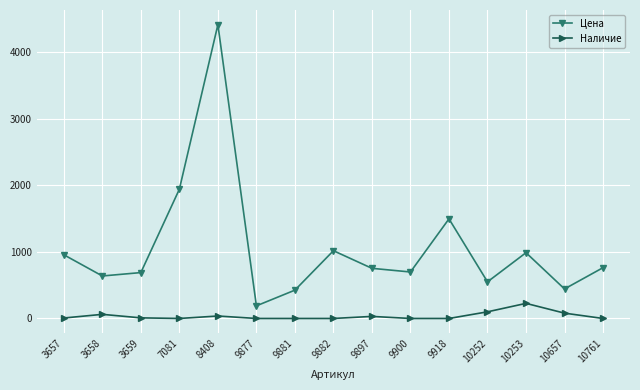

Which series has the largest range (max minus min)?

Цена